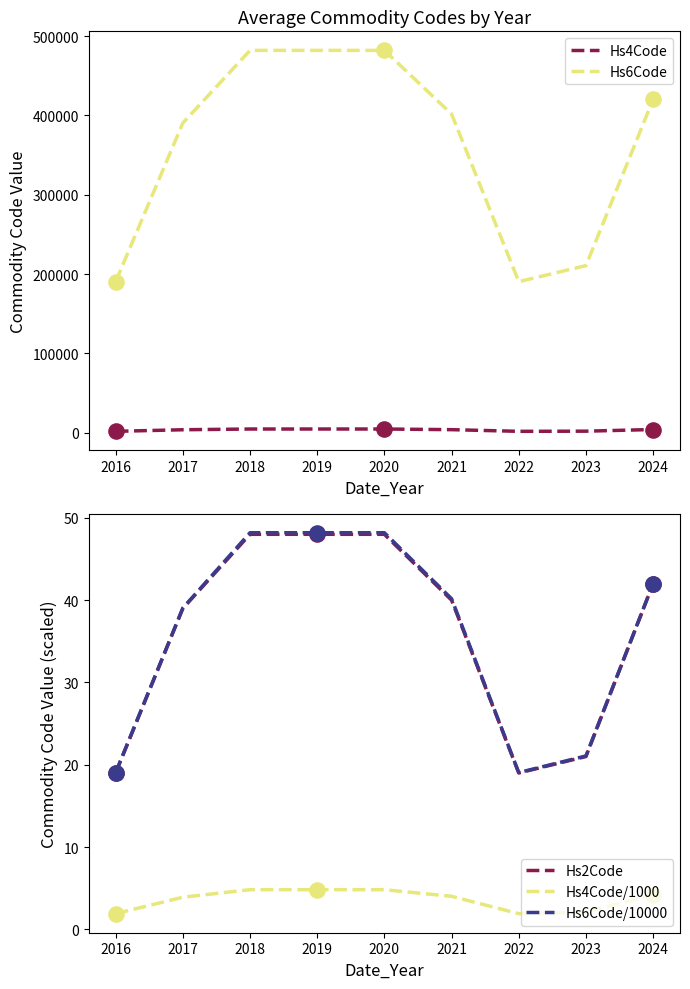

Is it true that Hs4Code/1000 equals 1.4 at 2019?

False